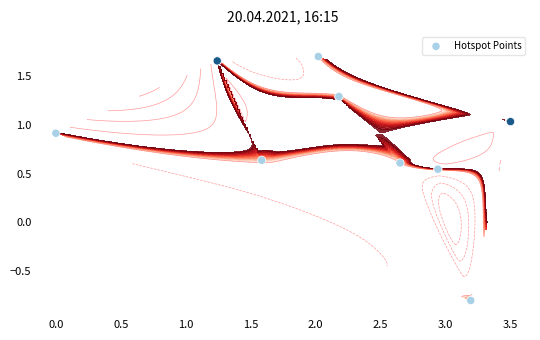

What is the difference between the second highest and minimum values?

2.5